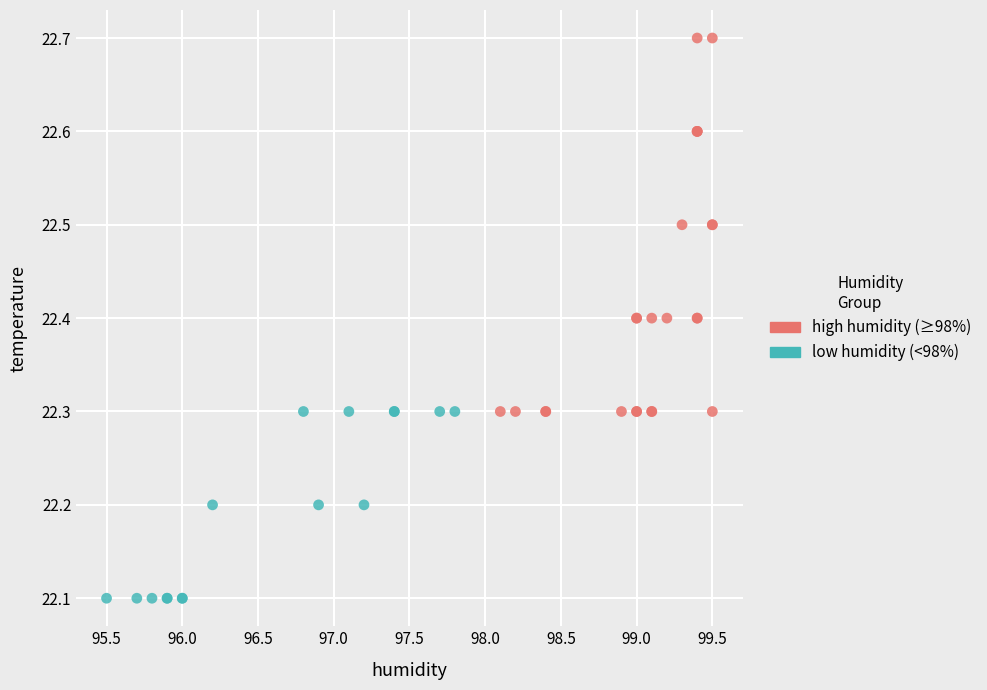

Which series contains the lowest Y value?

low humidity (<98%)